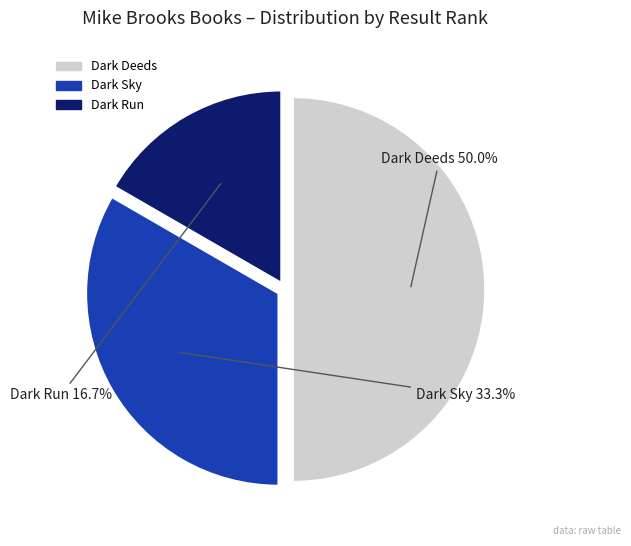

Does Dark Run account for over 50% of the chart?

No